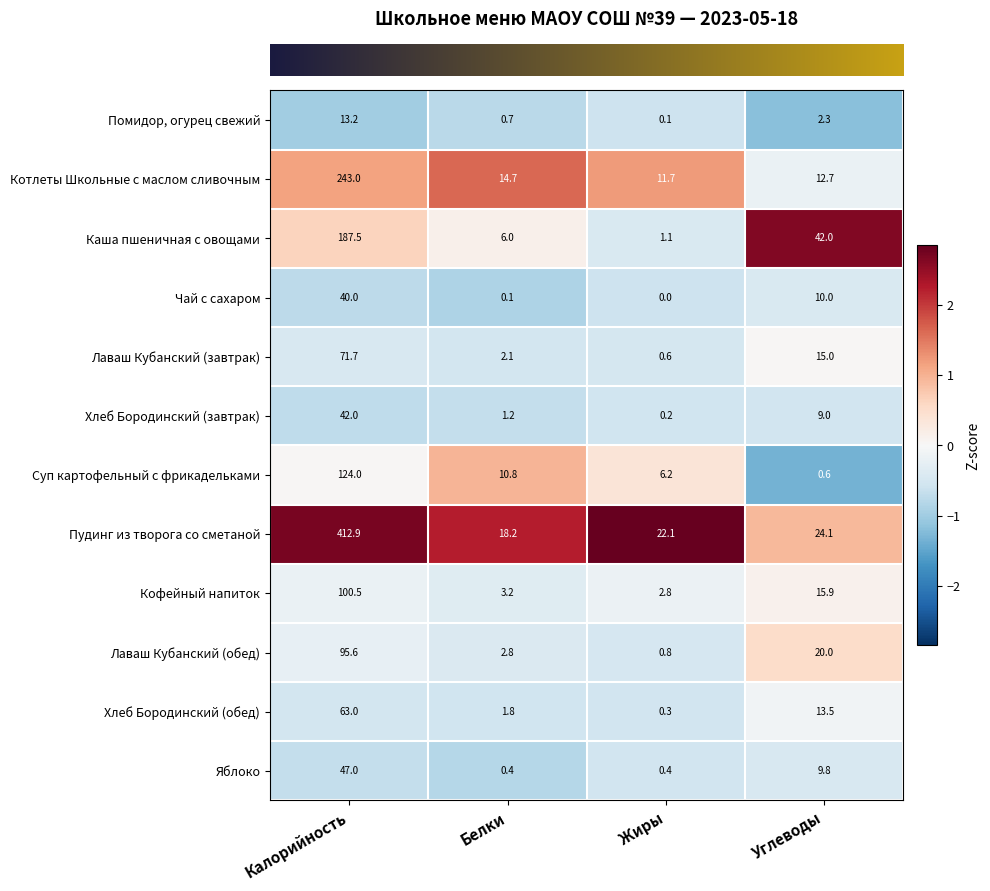

At which label is Яблоко closest to 23?

Углеводы